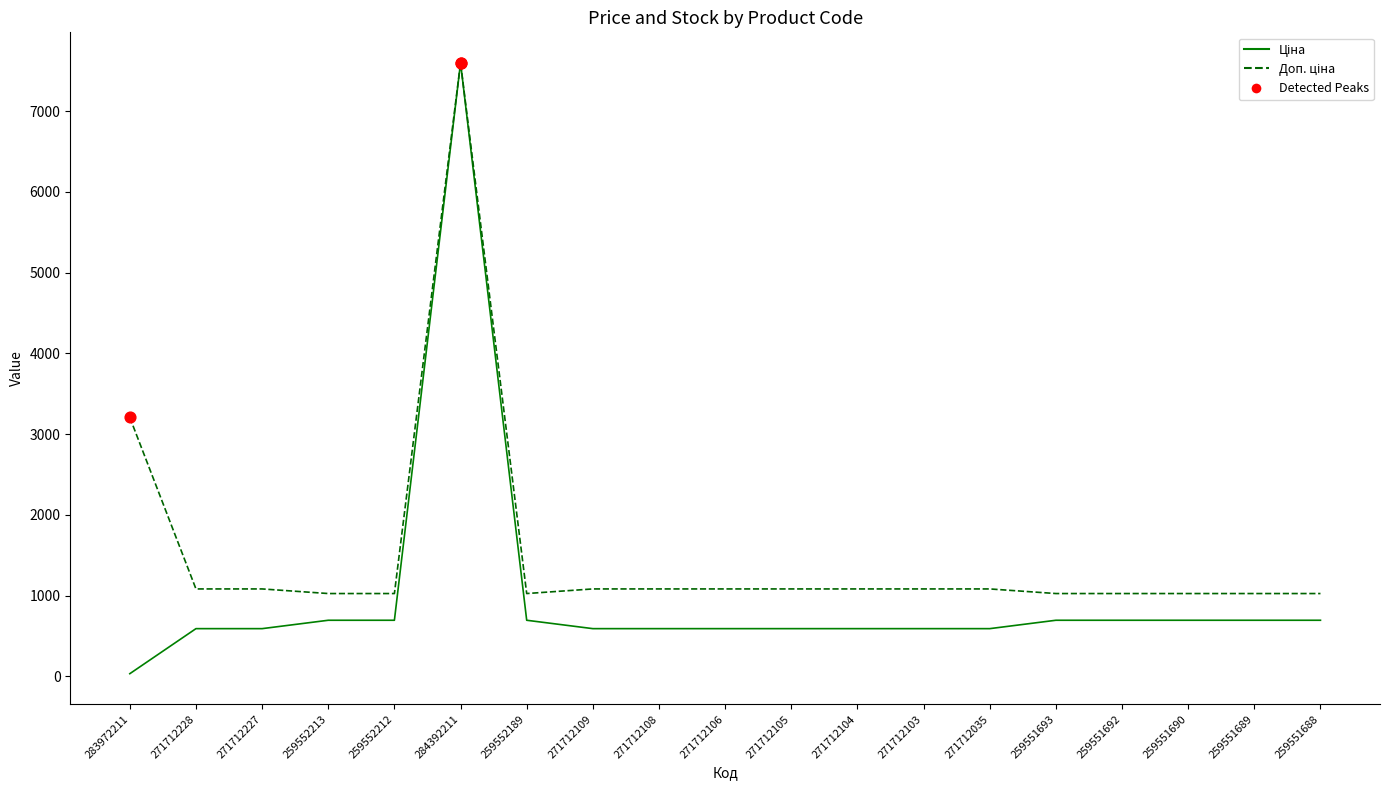

At which category is the sum across all series the highest?

284392211